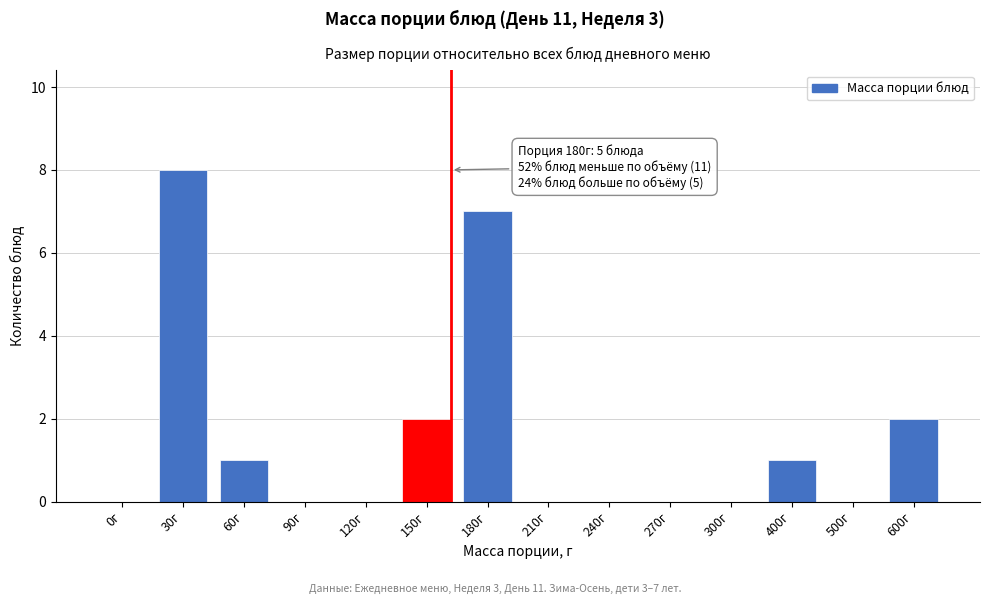

Reading left to right, list all the values displayed in this chart.

0г=0	30г=8	60г=1	90г=0	120г=0	150г=2	180г=7	210г=0	240г=0	270г=0	300г=0	400г=1	500г=0	600г=2